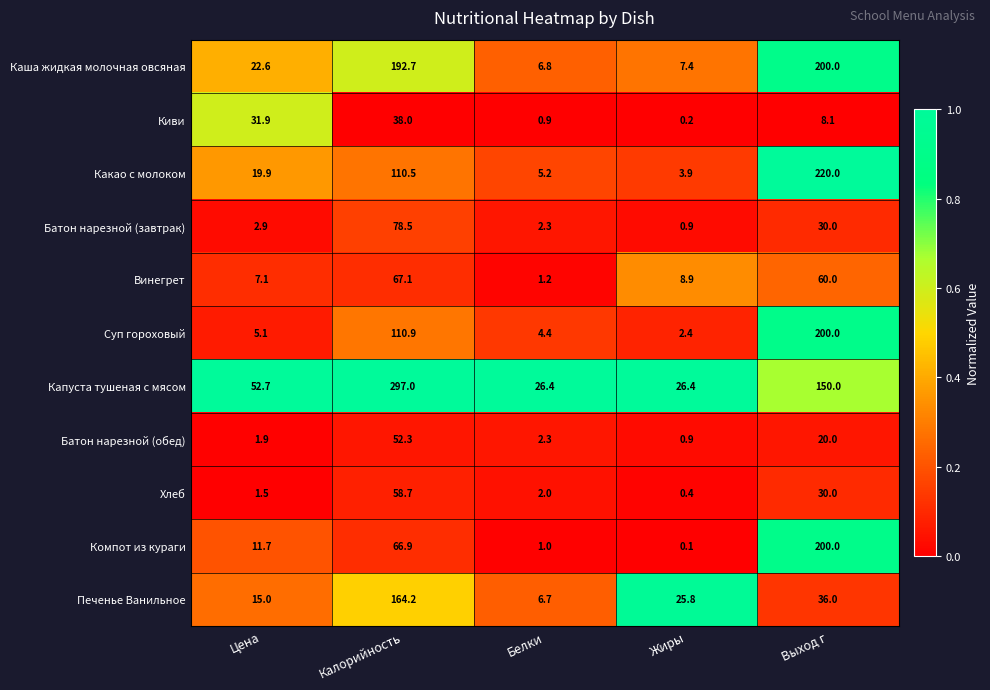

What is the lowest value of the Капуста тушеная с мясом series?

26.4